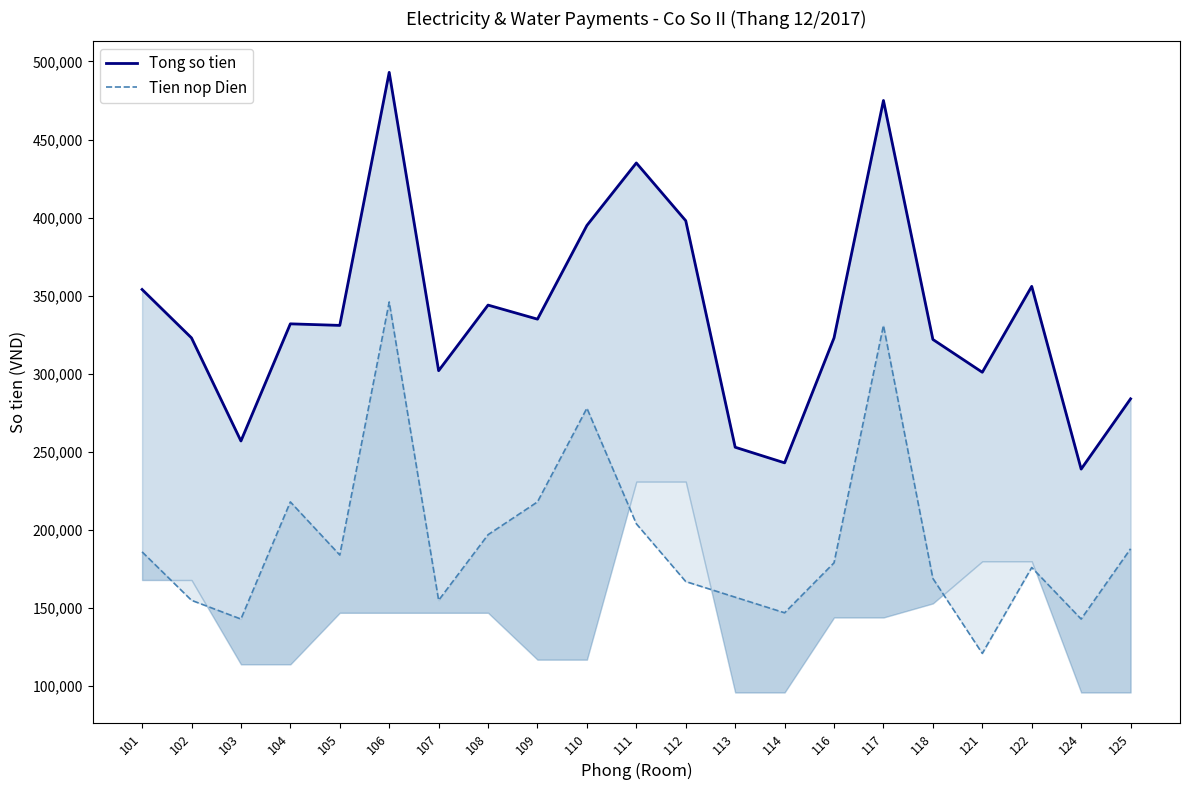

What is the greatest value displayed?

493000